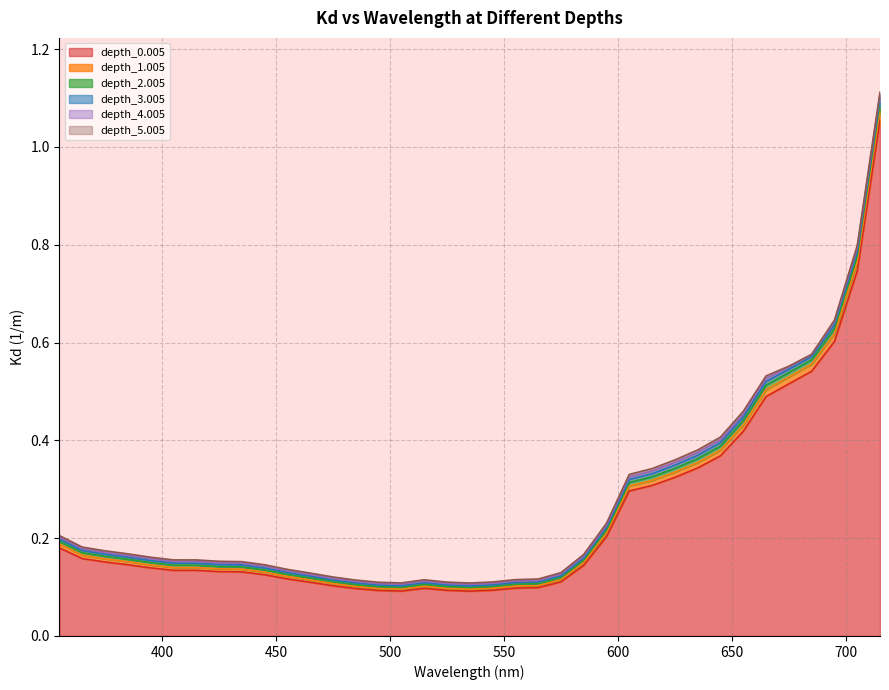

True or false: depth_4.005 and depth_3.005 cross at least once.

False